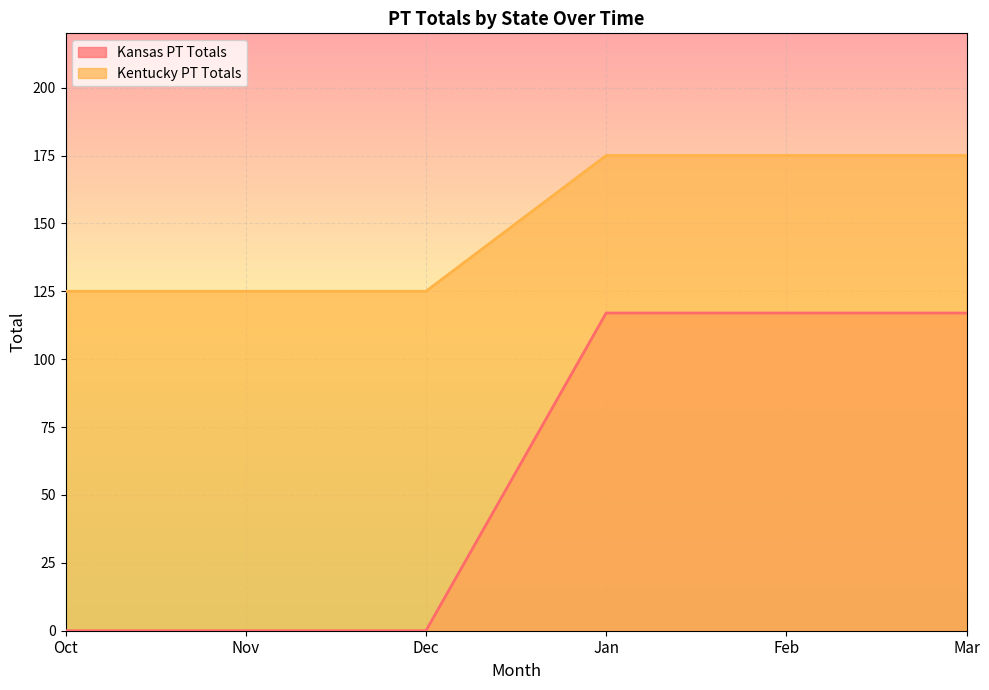

True or false: Kansas PT Totals and Kentucky PT Totals intersect in this chart.

False